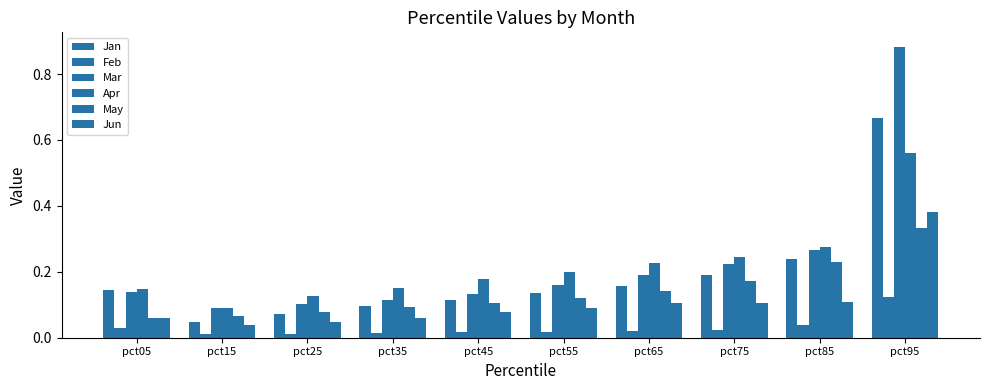

What is the highest value of the Feb series?

0.1